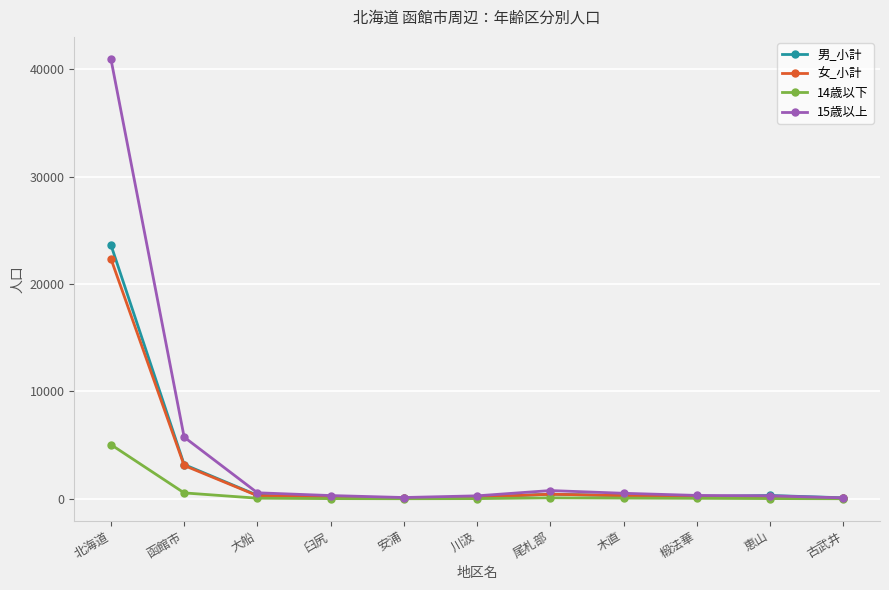

What is the maximum value shown in the chart?

40984